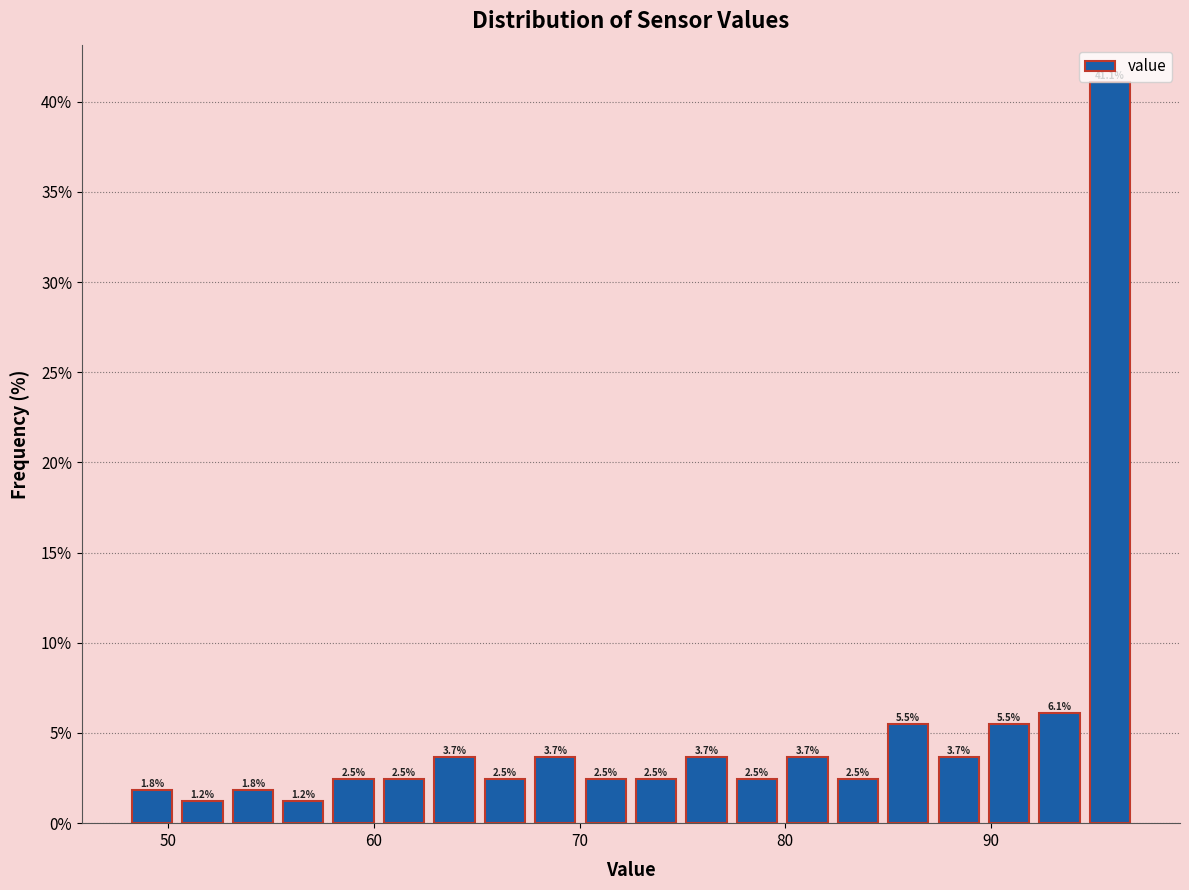

Around what value on the x-axis is the tallest bar? Give the approximate position of its centre, as read against the axis.

96